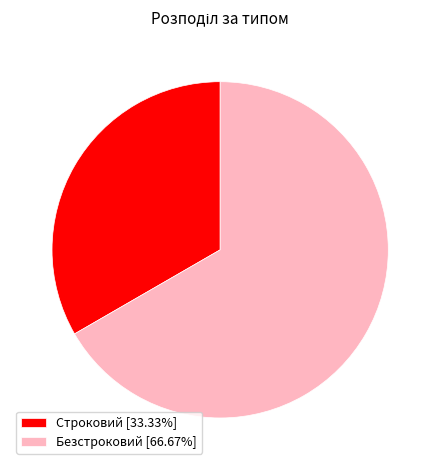

Which category has the smallest portion of the pie?

Строковий